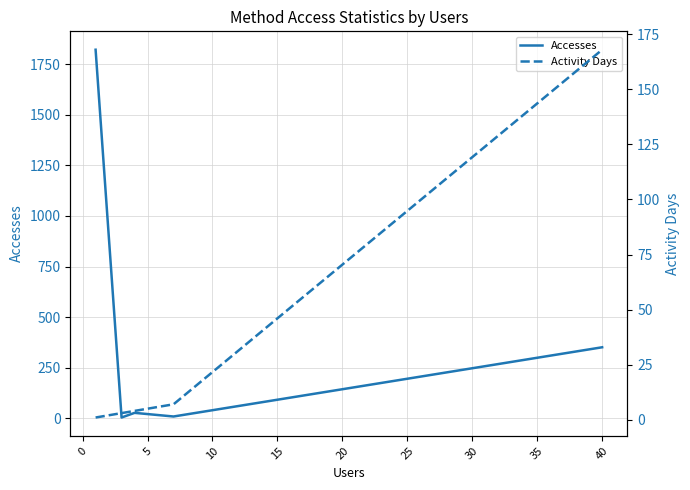

How many lines are shown in the chart?

2